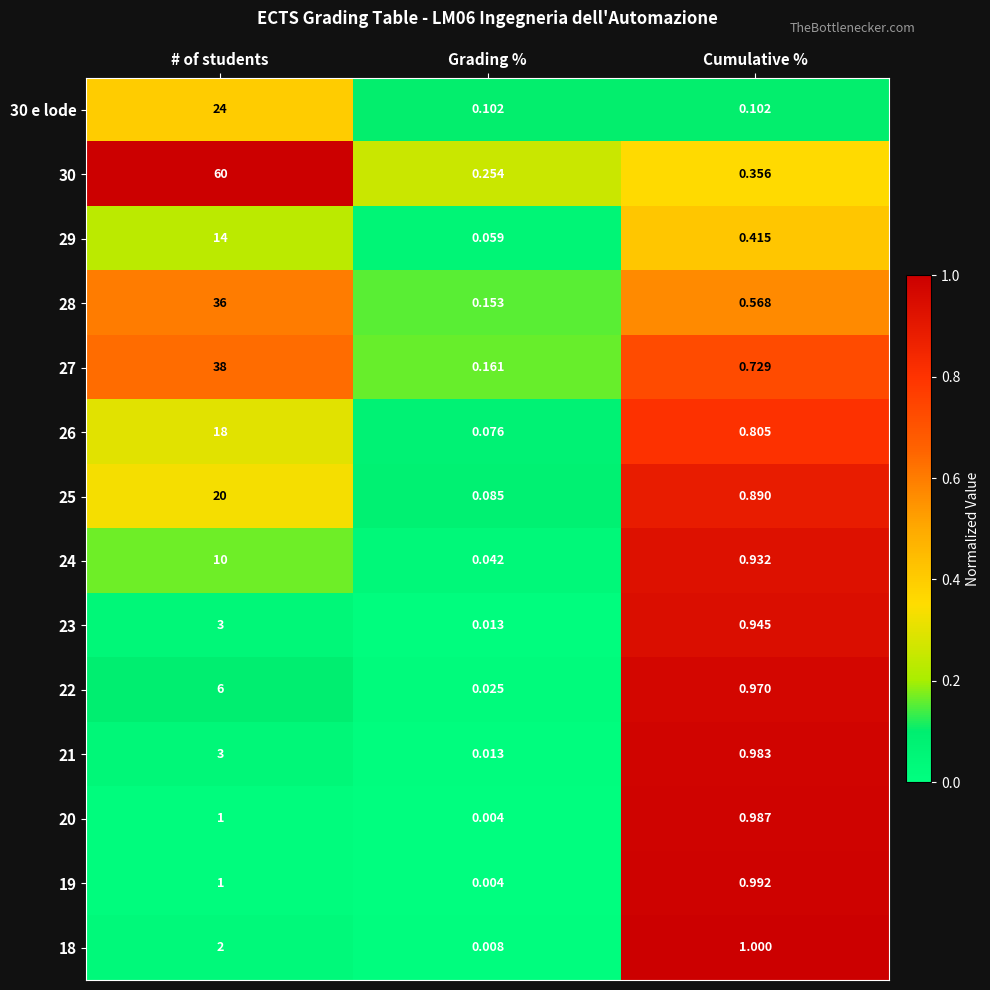

At which label is 29 closest to 7?

Cumulative %